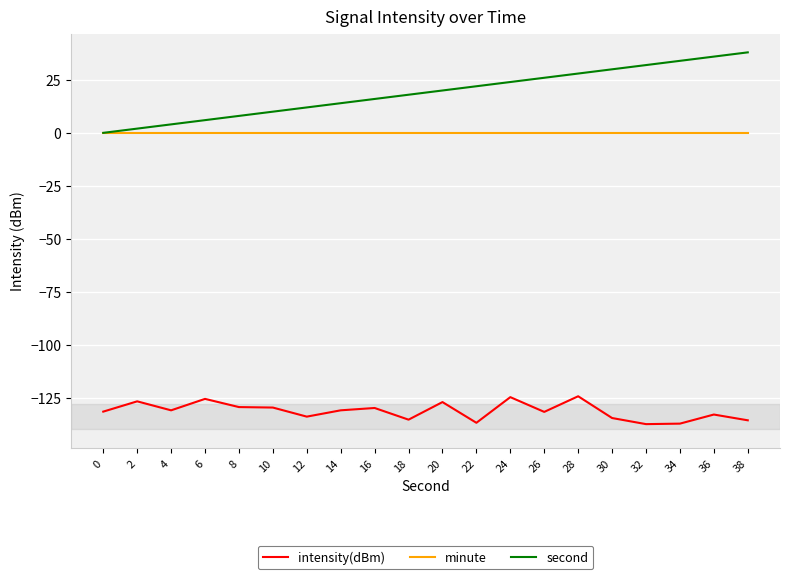

What are all the series names shown in the legend?

intensity(dBm), minute, second